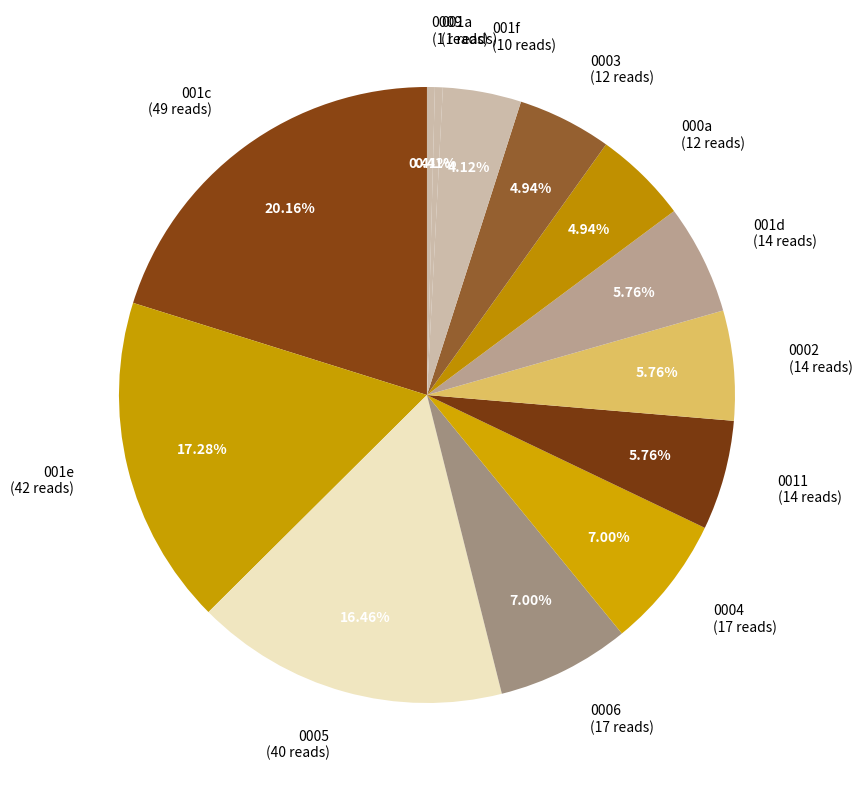

Is there a majority slice in this chart?

No